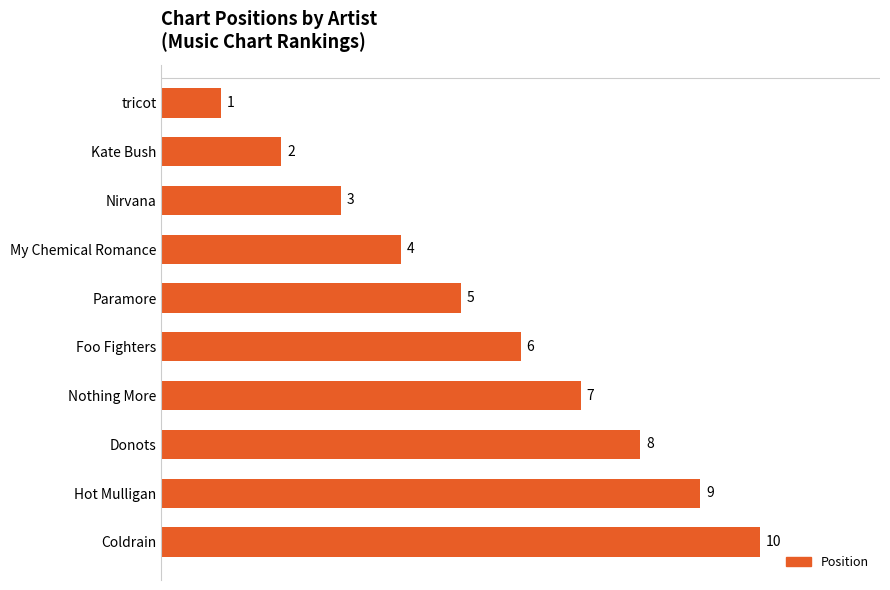

How many data points does each series have?

10